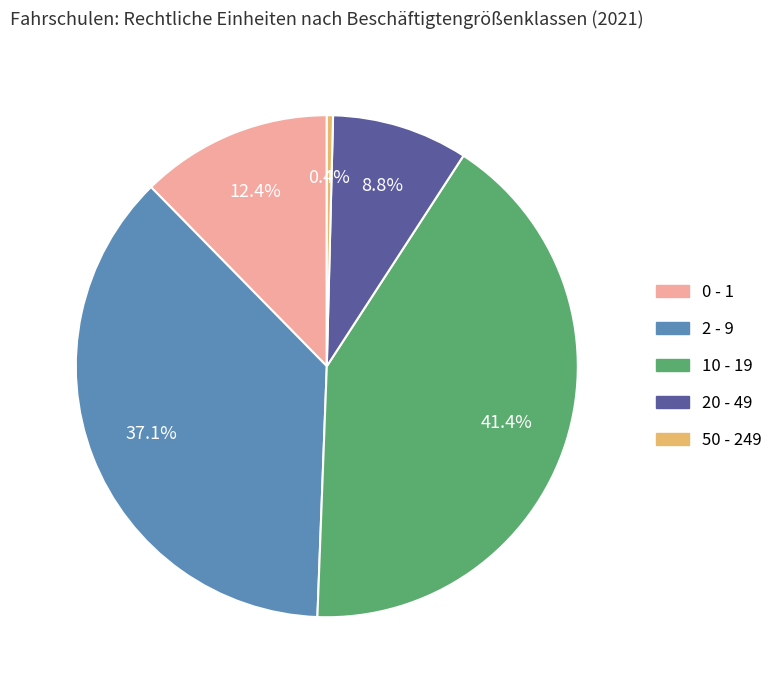

Do 2 - 9 and 20 - 49 together represent more than half of the pie?

No